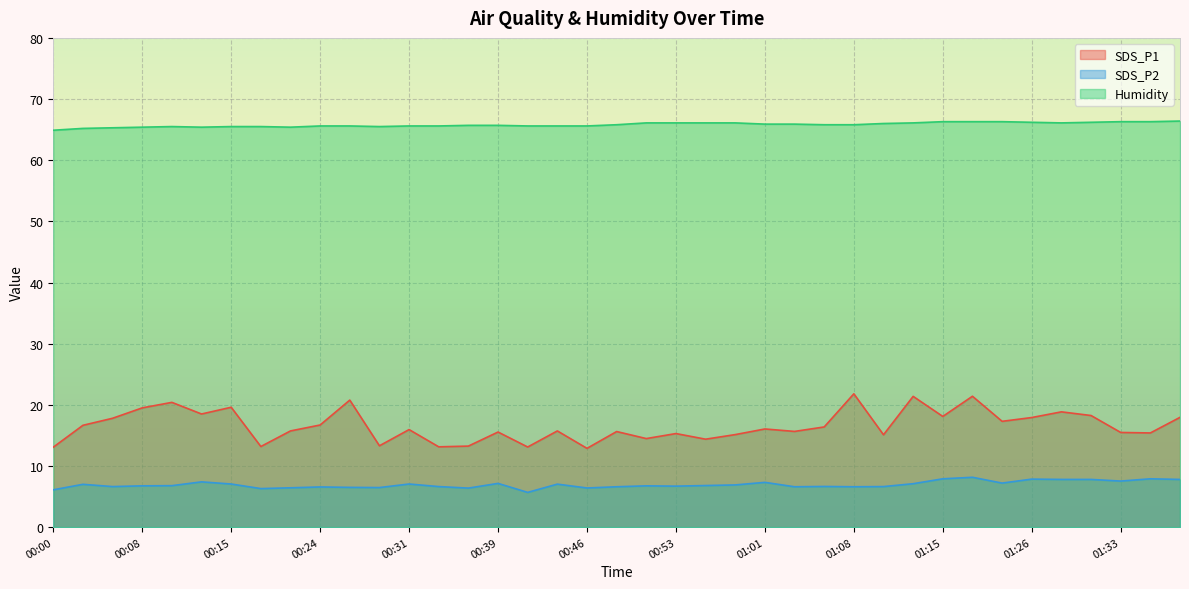

At which category does SDS_P1 reach its first local valley?

00:13